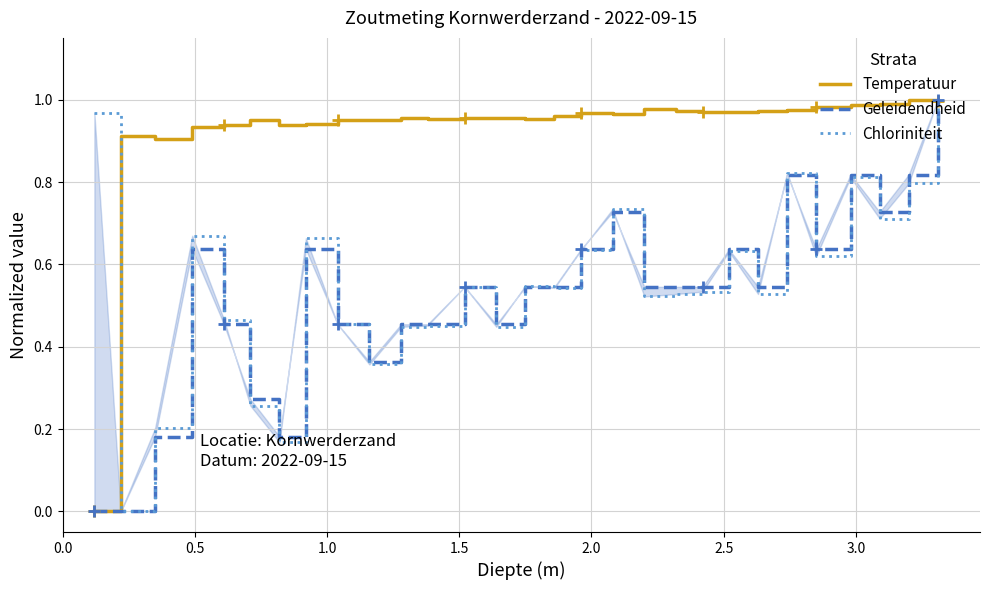

Is this an area chart (filled region under the line)?

No